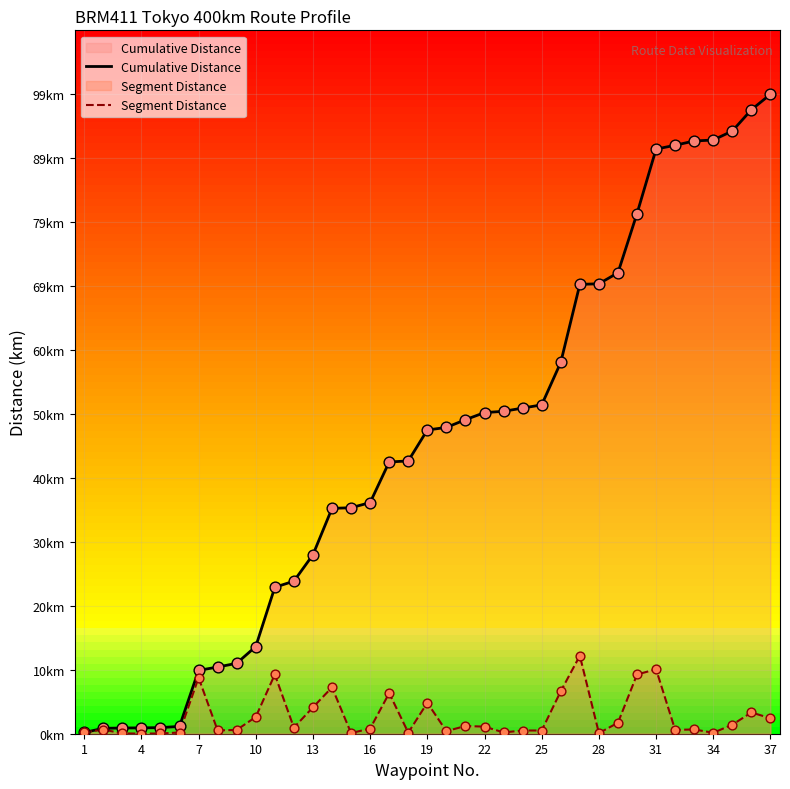

What are all the series names shown in the legend?

Cumulative Distance, Segment Distance